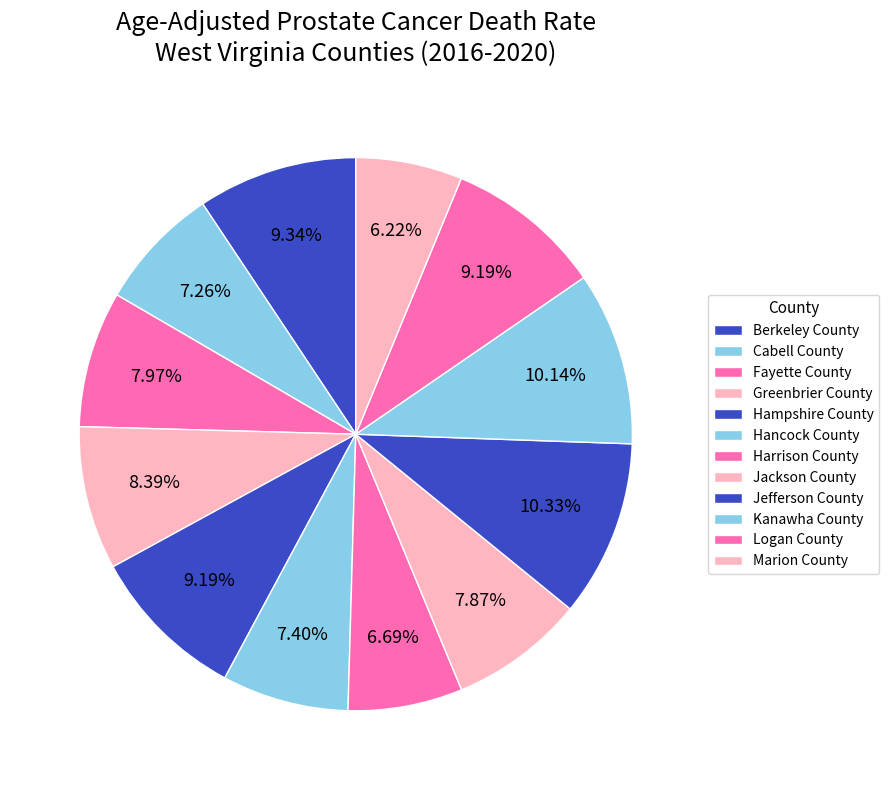

Which slice is the smallest?

Marion County